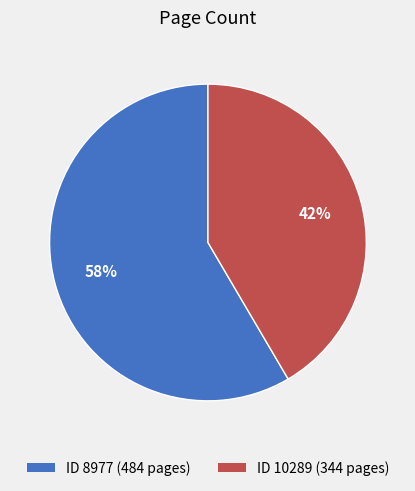

Is there a majority slice in this chart?

Yes